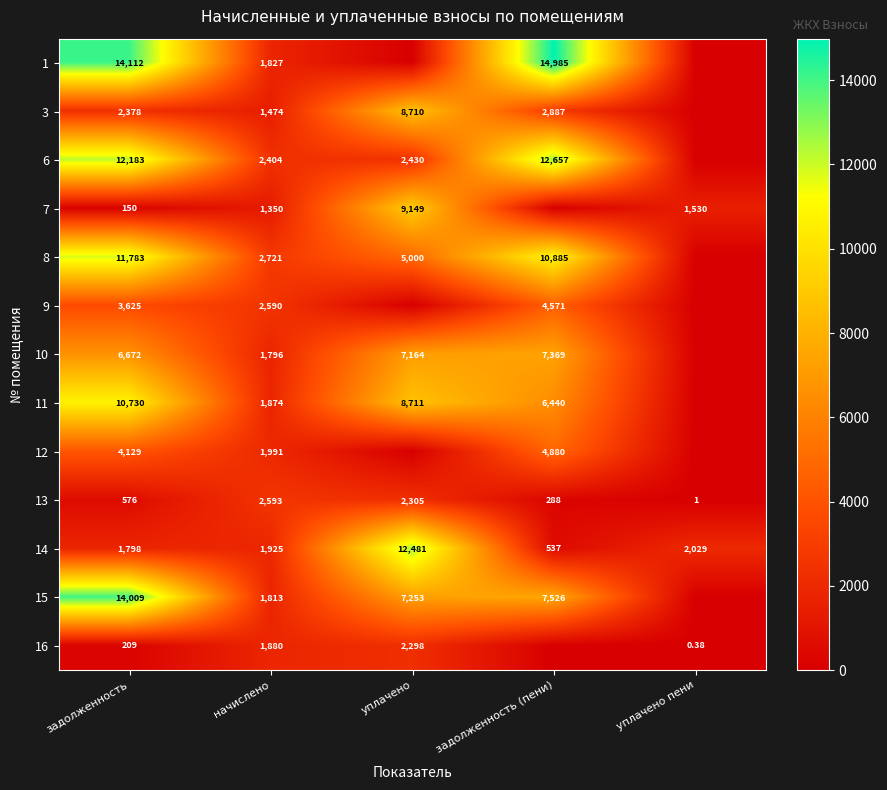

At which label does 13 reach its minimum?

уплачено пени